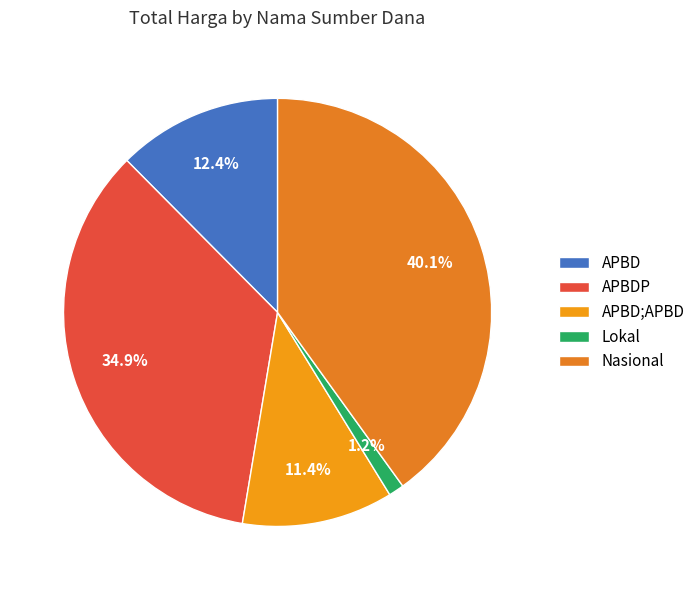

Rank the categories by value from lowest to highest.

Lokal, APBD;APBD, APBD, APBDP, Nasional